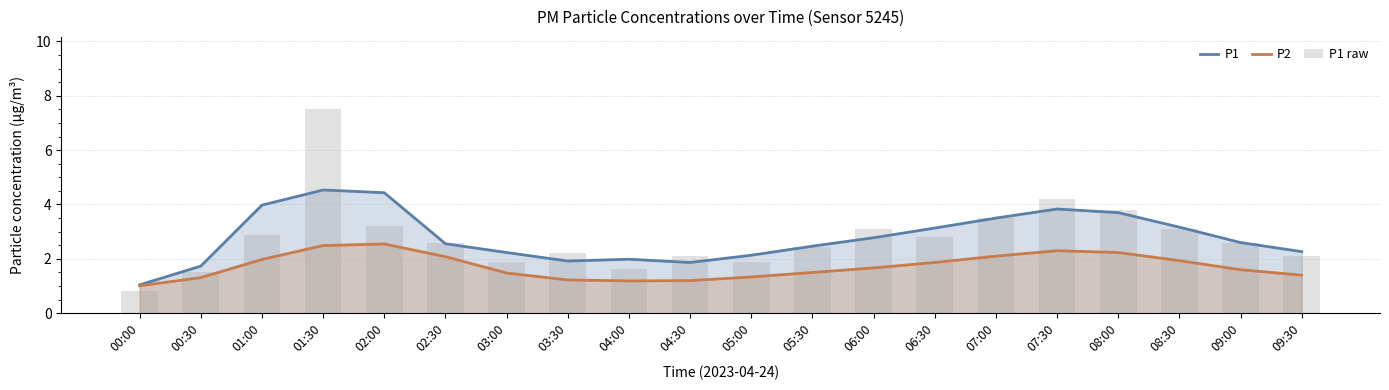

What is the difference between the P2 values at 00:30 and 02:30?

0.8